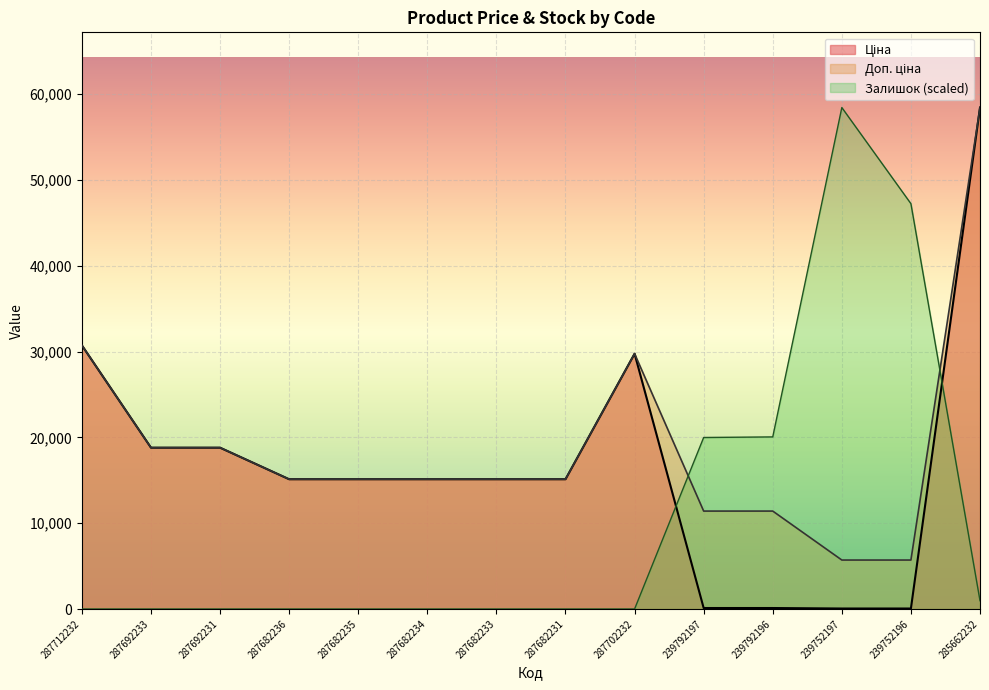

Rank the series at 239752197 from highest to lowest value.

Залишок, Доп. ціна, Ціна